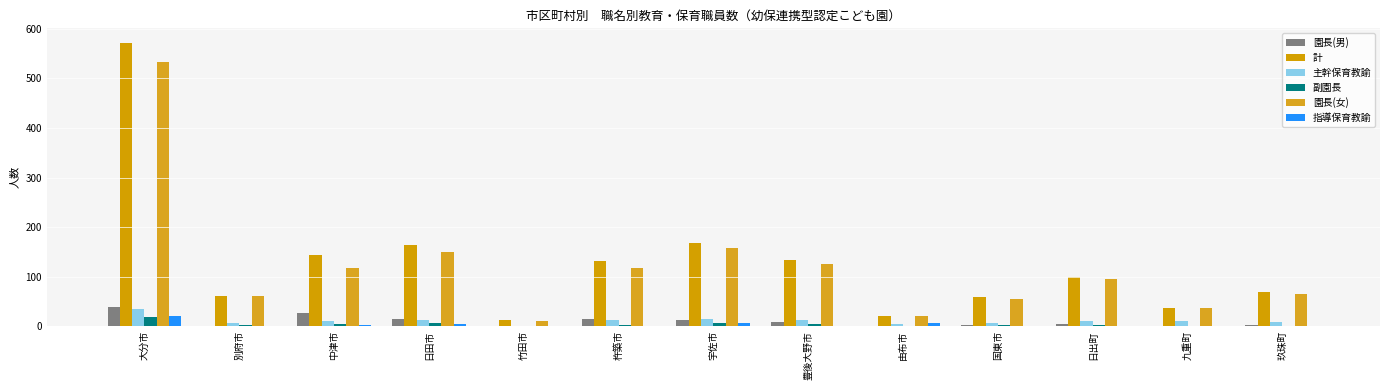

Rank the series at 宇佐市 from highest to lowest value.

計, 園長(女), 主幹保育教諭, 園長(男), 副園長, 指導保育教諭